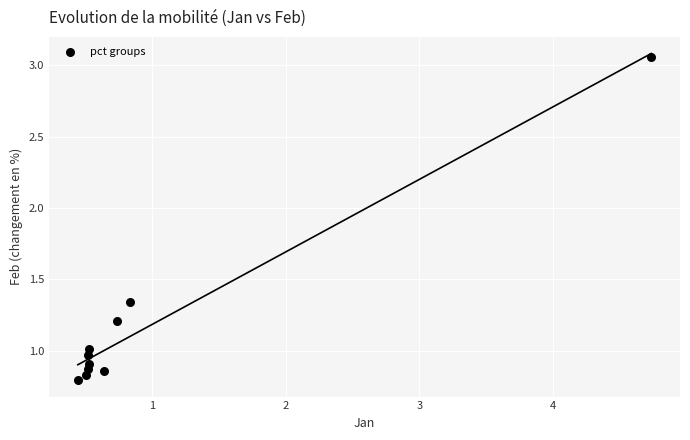

What is the range of X values (max minus min)?

4.3